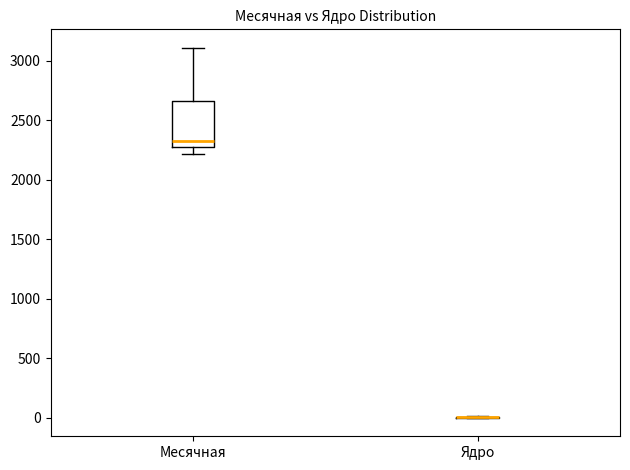

Comparing the boxes themselves (not the whiskers), which one is the tallest?

Месячная